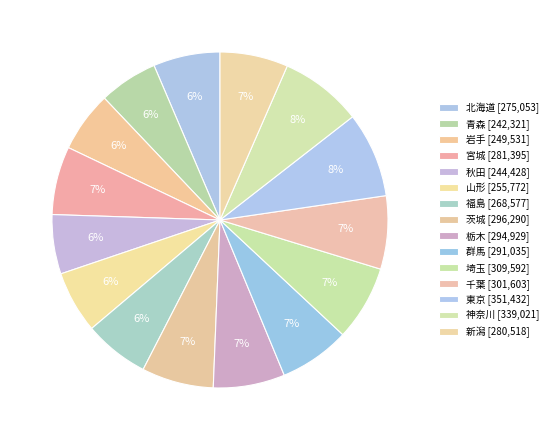

How many slices are in this pie chart?

15